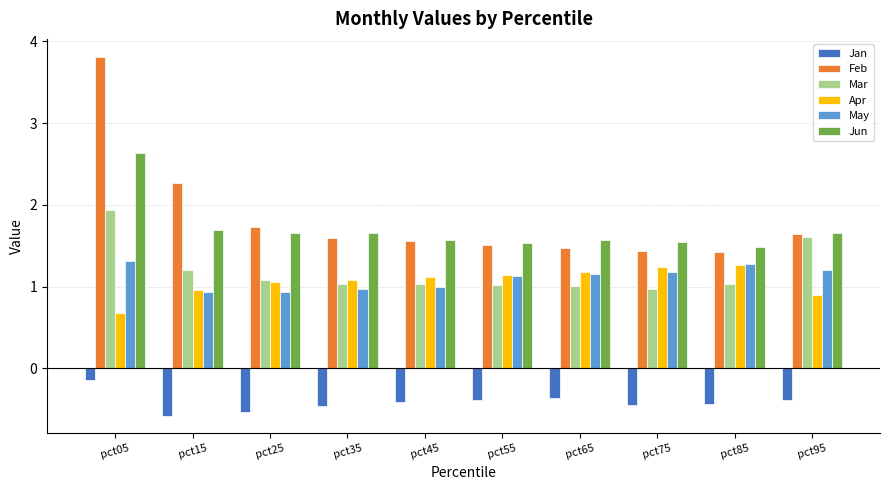

Rank the series by their maximum value, from lowest to highest.

Jan, Apr, May, Mar, Jun, Feb